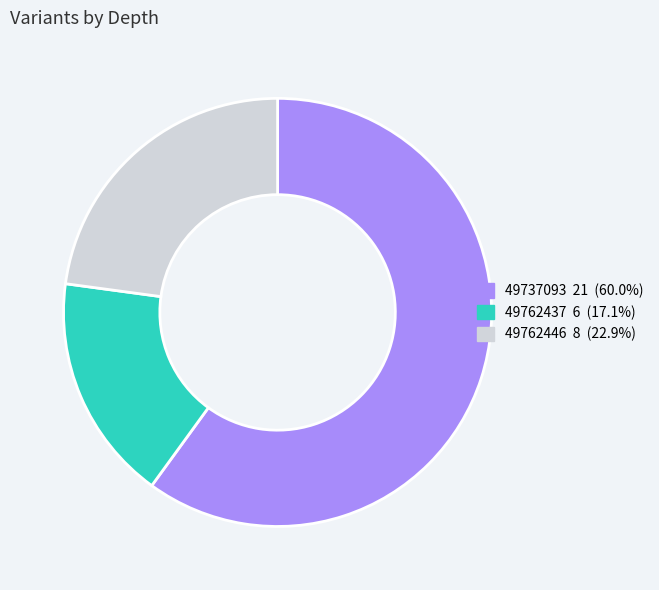

How many slices are in this pie chart?

3